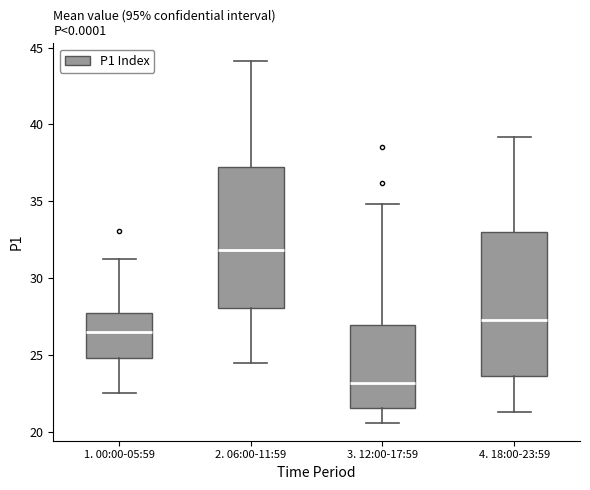

Reading left to right, transcribe this box plot: for each box, give where its median line is, the range the box spans, and where its two whiskers end, as read against the y-axis. The values are not printed on the chart, so give them approximately, as read against the axis.

1. 00:00-05:59: median 26.5, box 25.0 to 27.5, whiskers 22.5 to 31.5
2. 06:00-11:59: median 32.0, box 28.0 to 37.0, whiskers 24.5 to 44.0
3. 12:00-17:59: median 23.0, box 21.5 to 27.0, whiskers 20.5 to 35.0
4. 18:00-23:59: median 27.5, box 23.5 to 33.0, whiskers 21.5 to 39.0